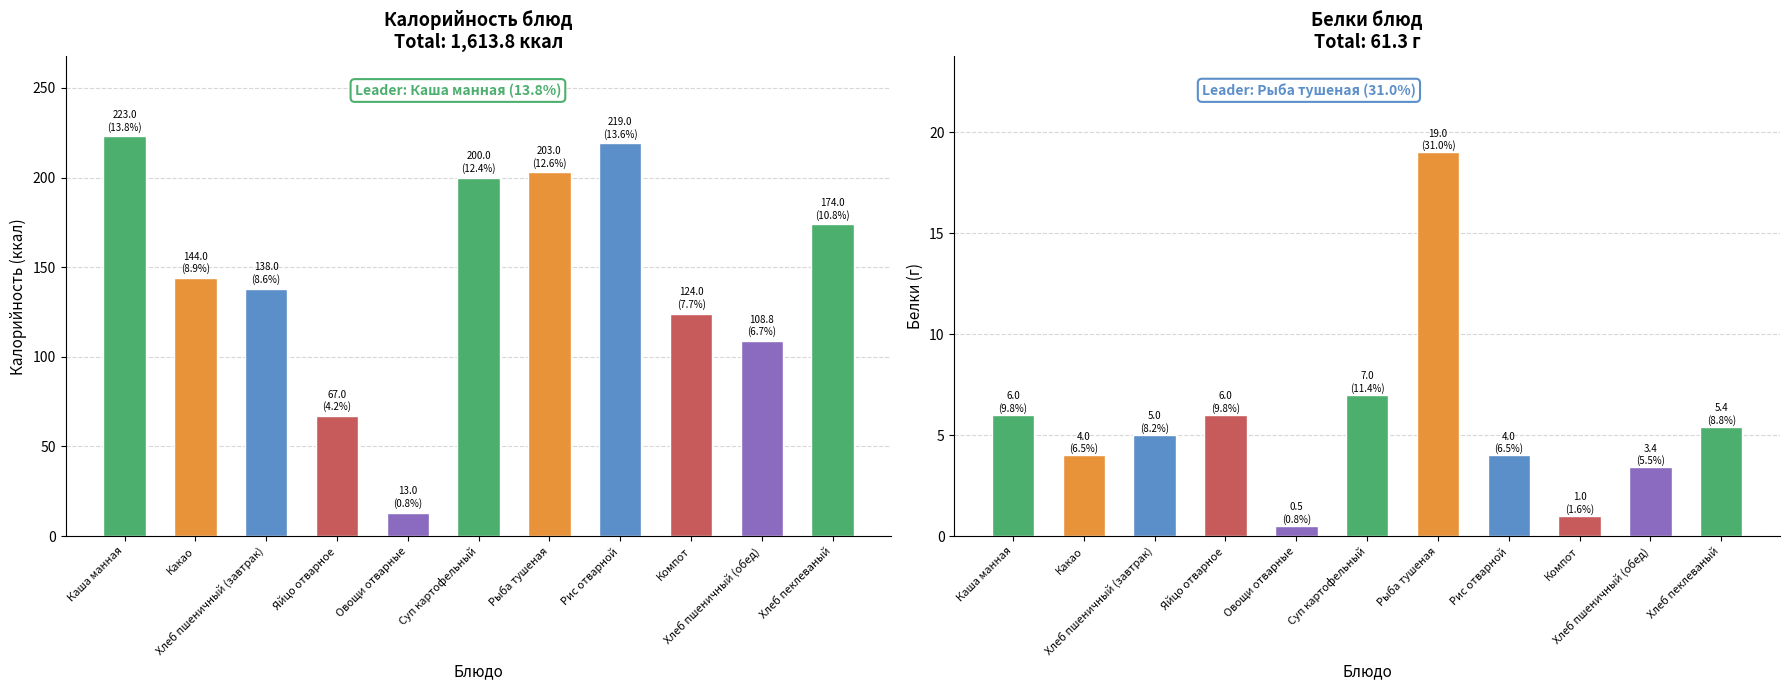

How many data points does each series have?

11